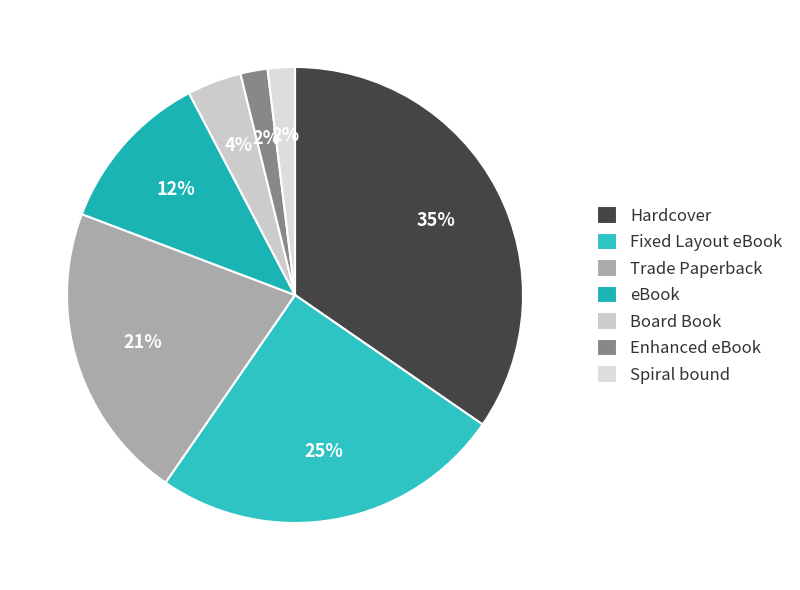

To the nearest percent, what percentage of the pie is Board Book?

4%